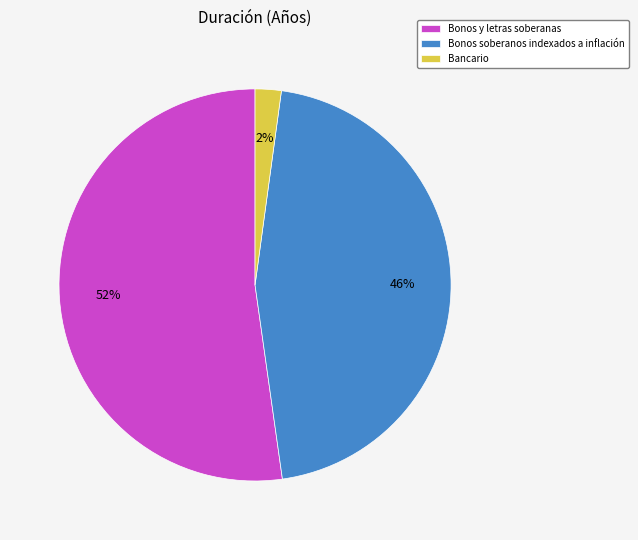

To the nearest percent, what portion does Bonos y letras soberanas represent?

52%